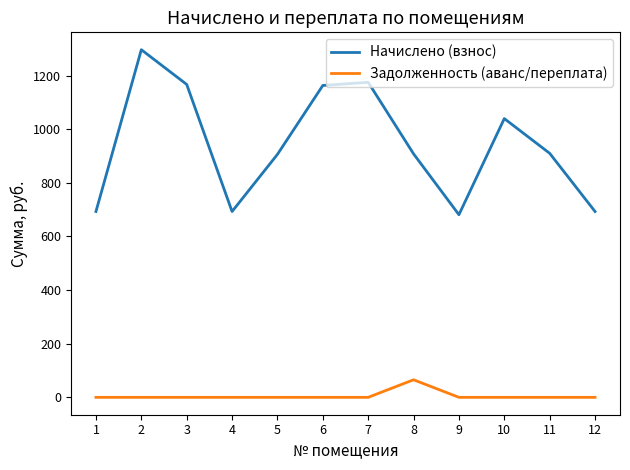

True or false: Начислено (взнос) and Задолженность (аванс/переплата) intersect in this chart.

False